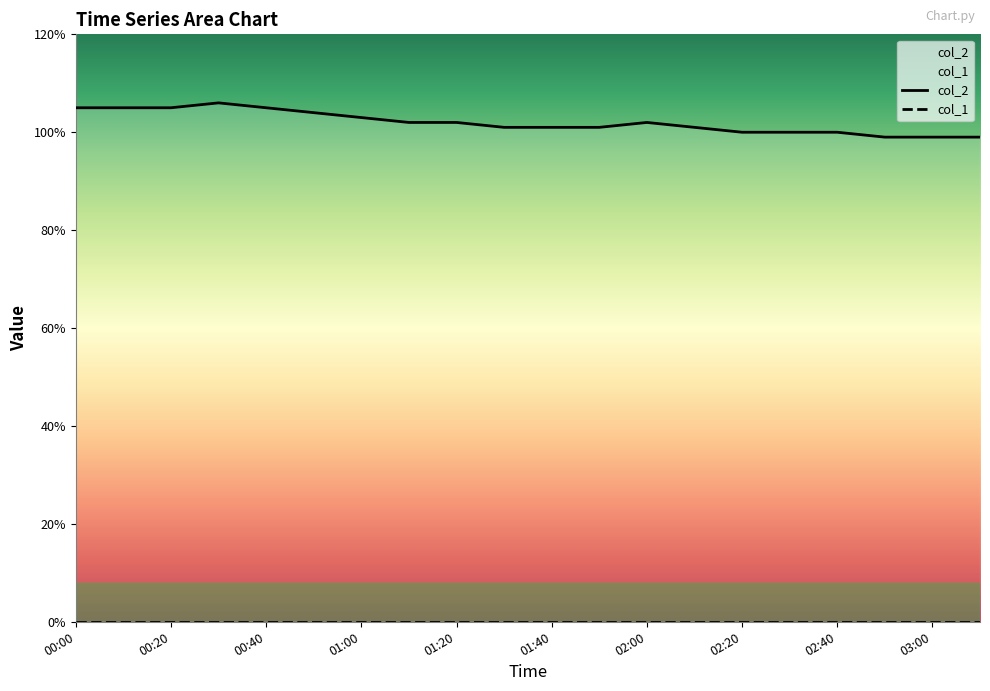

Reading left to right, what are all the values shown in this chart?

00:00=10.5	00:10=10.5	00:20=10.5	00:30=10.6	00:40=10.5	00:50=10.4	01:00=10.3	01:10=10.2	01:20=10.2	01:30=10.1	01:40=10.1	01:50=10.1	02:00=10.2	02:10=10.1	02:20=10.0	02:30=10.0	02:40=10.0	02:50=9.9	03:00=9.9	03:10=9.9